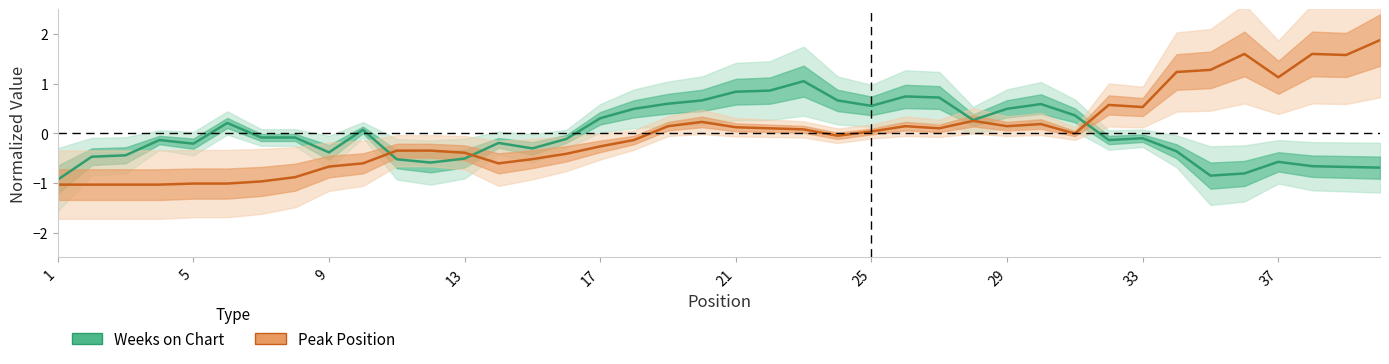

How many values in Peak Position are below zero?

20